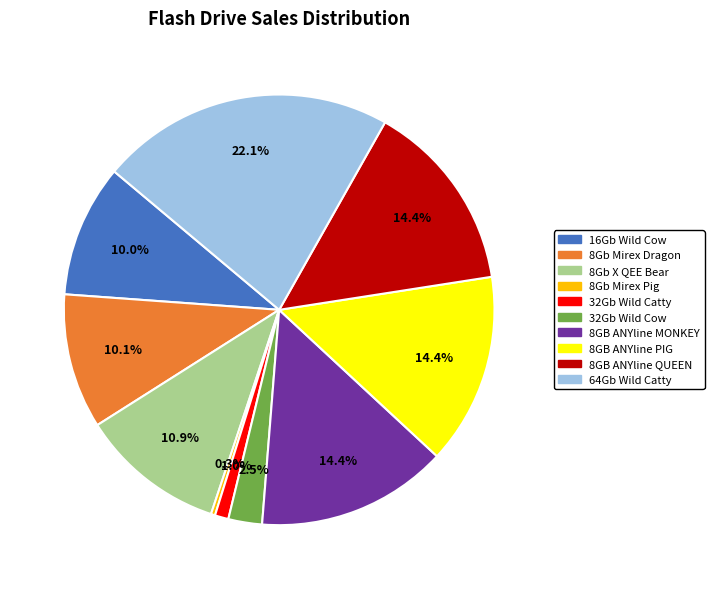

Does any single category account for the majority?

No